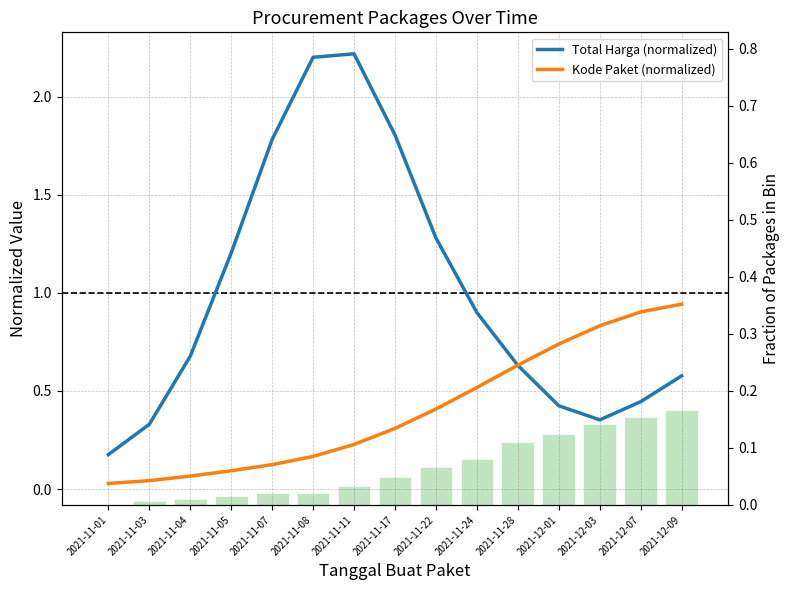

The Total Harga (normalized) series shows 0.2 at 2021-11-03. True or false?

False